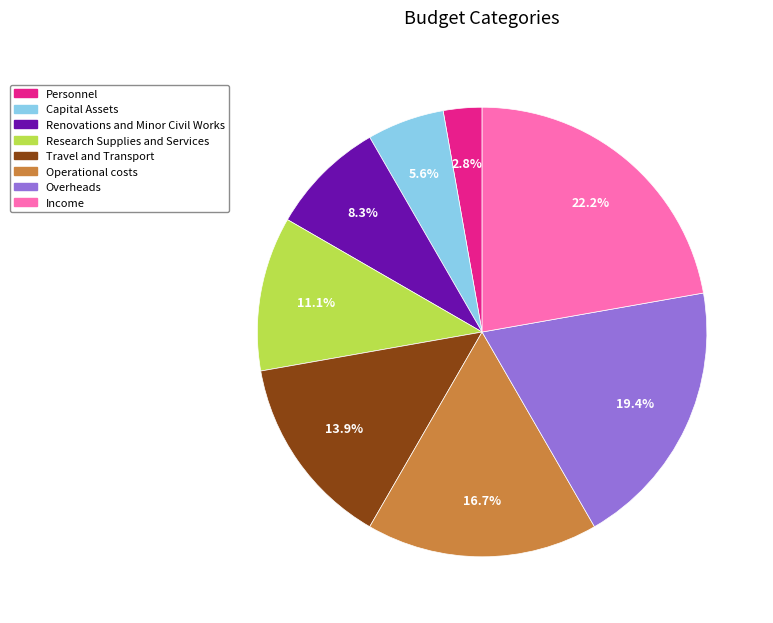

To the nearest percent, what is the average slice percentage?

12%